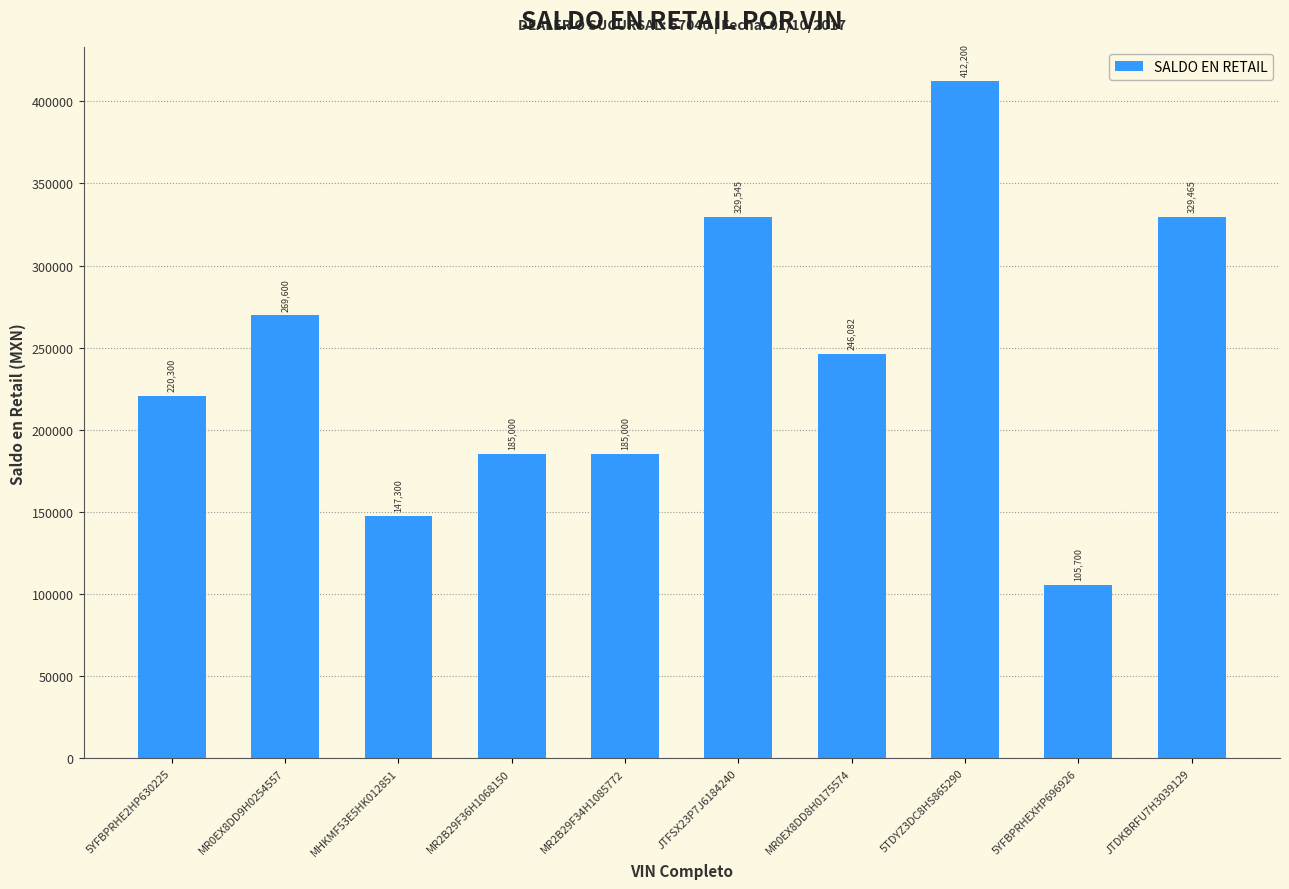

What is the label of the 1st bar from the left?

5YFBPRHE2HP630225